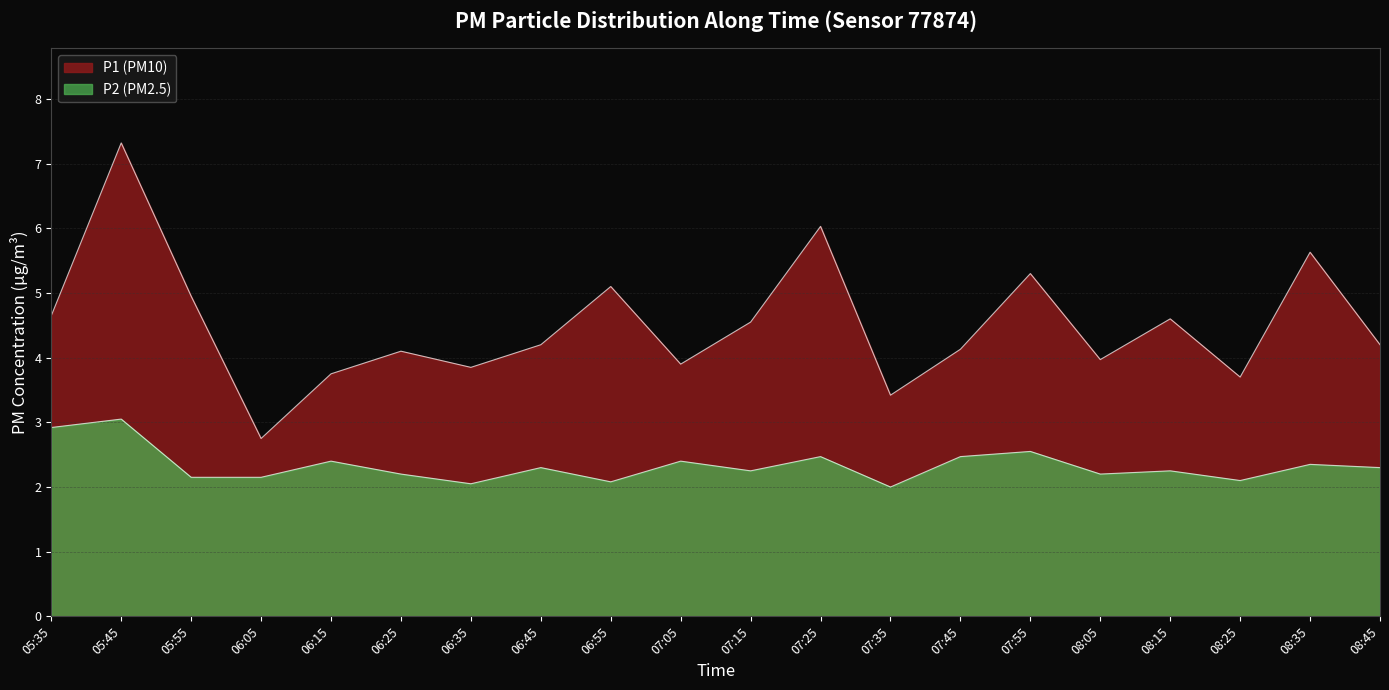

Count the number of data series in this chart.

2